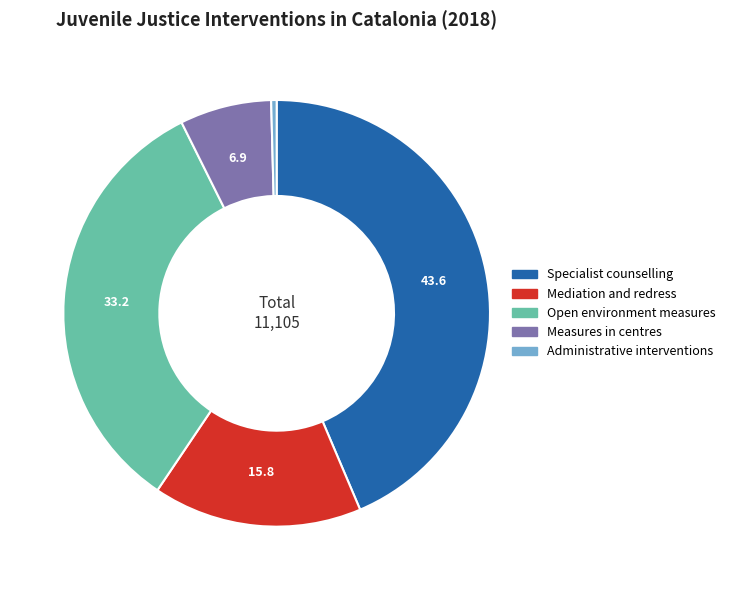

True or false: Measures in centres accounts for 15% of the total.

False